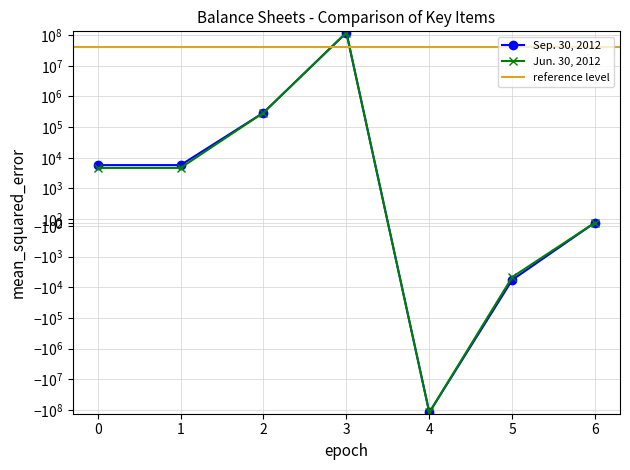

True or false: Sep. 30, 2012 and Jun. 30, 2012 cross at least once.

False